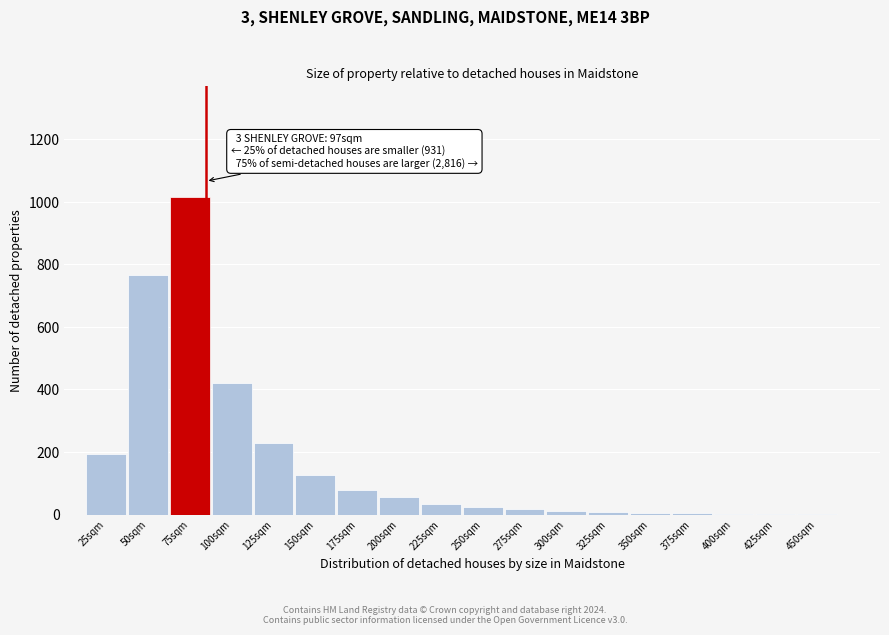

Which label corresponds to the largest value in the chart?

75sqm